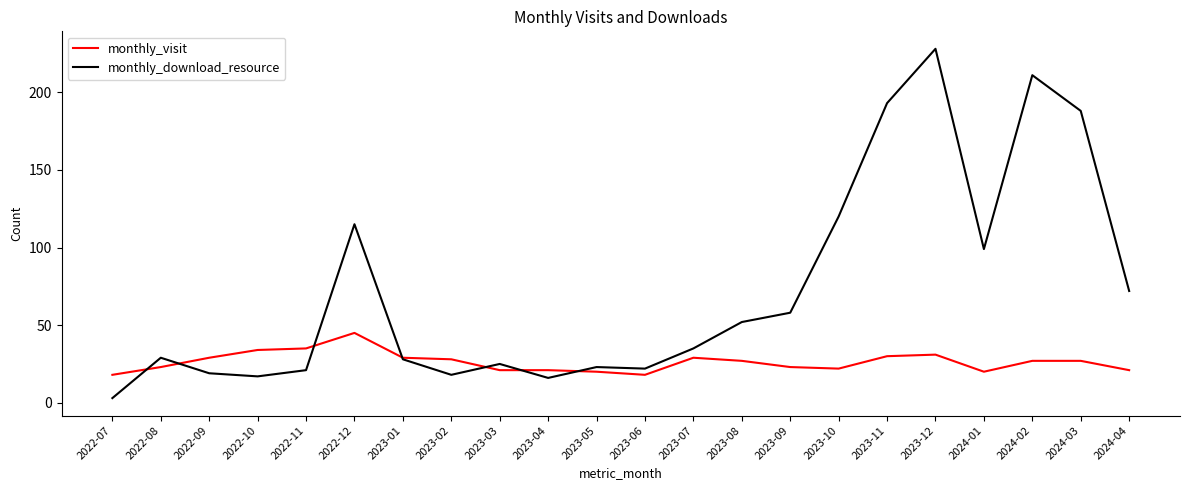

Reading left to right, what are all the values shown in this chart?

monthly_visit: 2022-07=18	2022-08=23	2022-09=29	2022-10=34	2022-11=35	2022-12=45	2023-01=29	2023-02=28	2023-03=21	2023-04=21	2023-05=20	2023-06=18	2023-07=29	2023-08=27	2023-09=23	2023-10=22	2023-11=30	2023-12=31	2024-01=20	2024-02=27	2024-03=27	2024-04=21
monthly_download_resource: 2022-07=3	2022-08=29	2022-09=19	2022-10=17	2022-11=21	2022-12=115	2023-01=28	2023-02=18	2023-03=25	2023-04=16	2023-05=23	2023-06=22	2023-07=35	2023-08=52	2023-09=58	2023-10=120	2023-11=193	2023-12=228	2024-01=99	2024-02=211	2024-03=188	2024-04=72